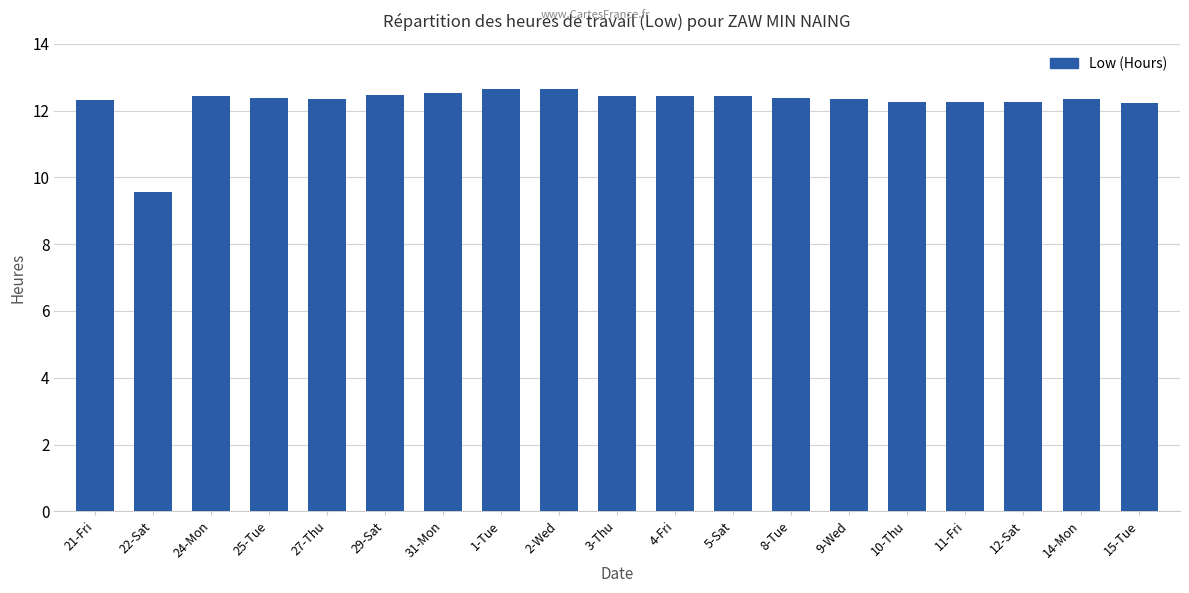

True or false: the data shows 12.4 at 3-Thu.

True